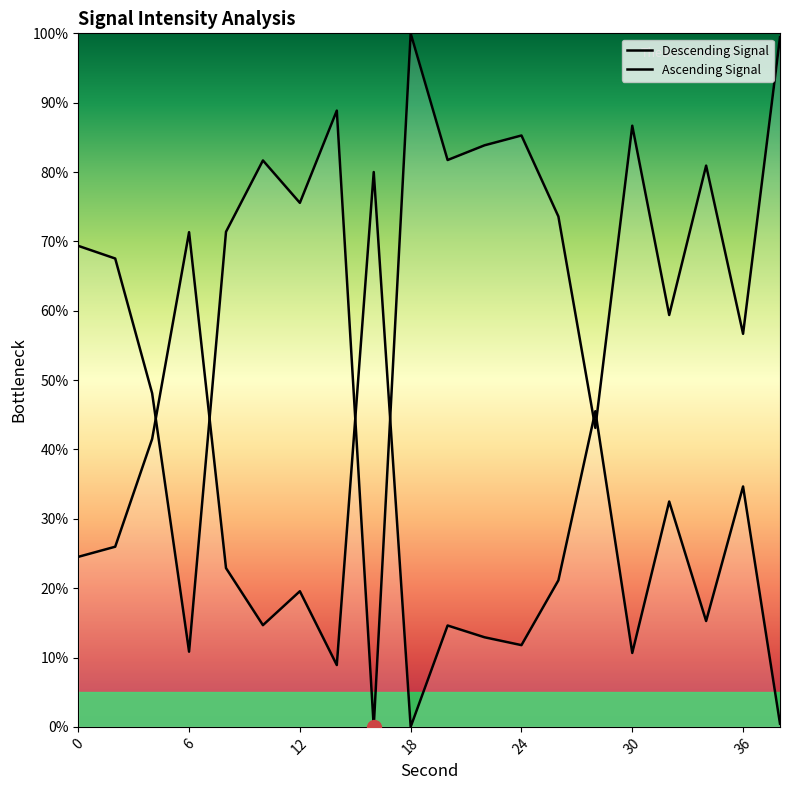

Does the chart have visible grid lines?

No